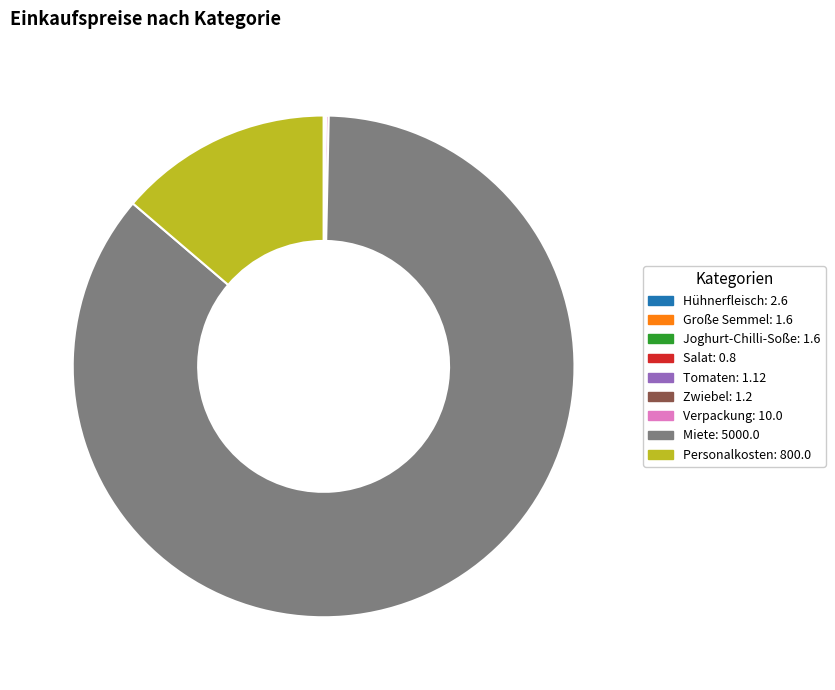

Is it true that Personalkosten: 800.0 is 14% of the pie?

True